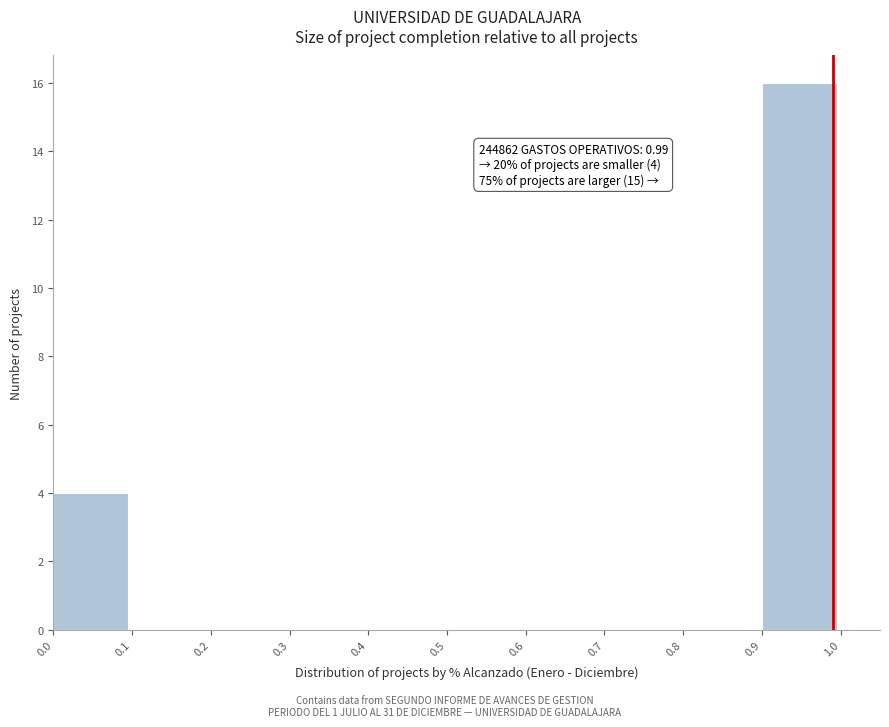

Which range on the x-axis has the tallest bar?

0.9 to 1.0